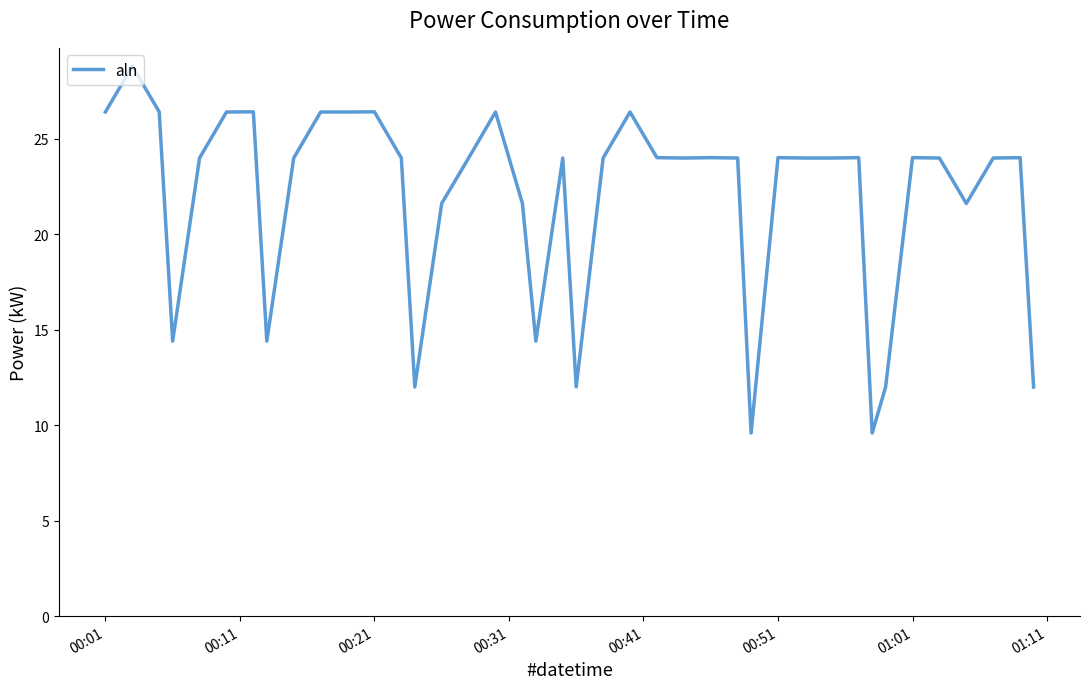

What is the smallest value displayed?

9.6